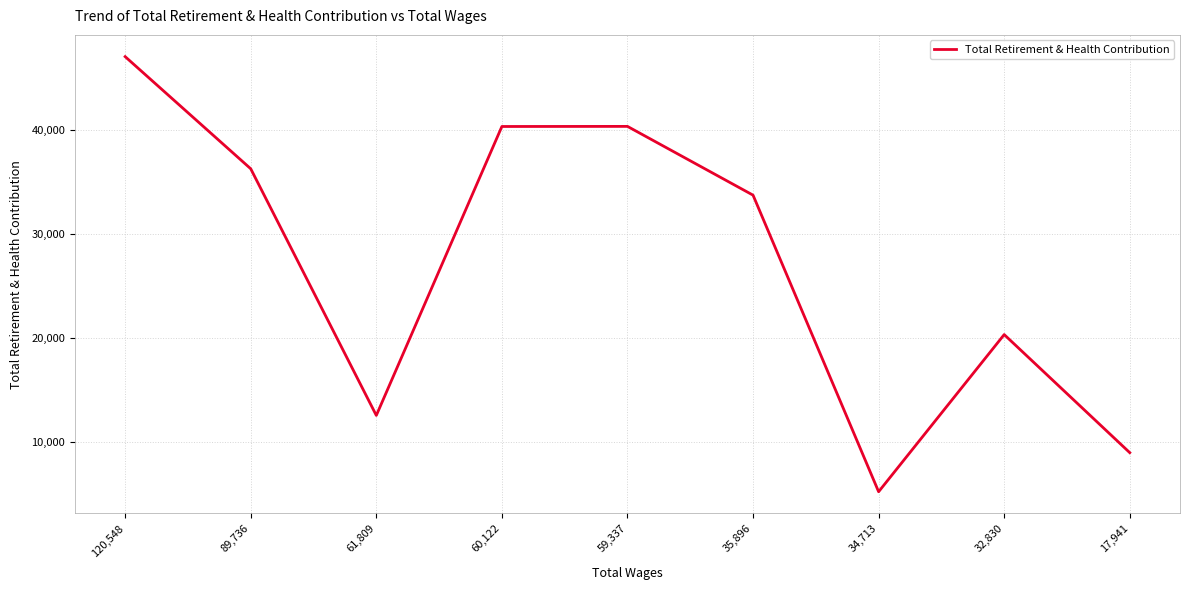

Where is the data nearest to the value 26137?

32,830